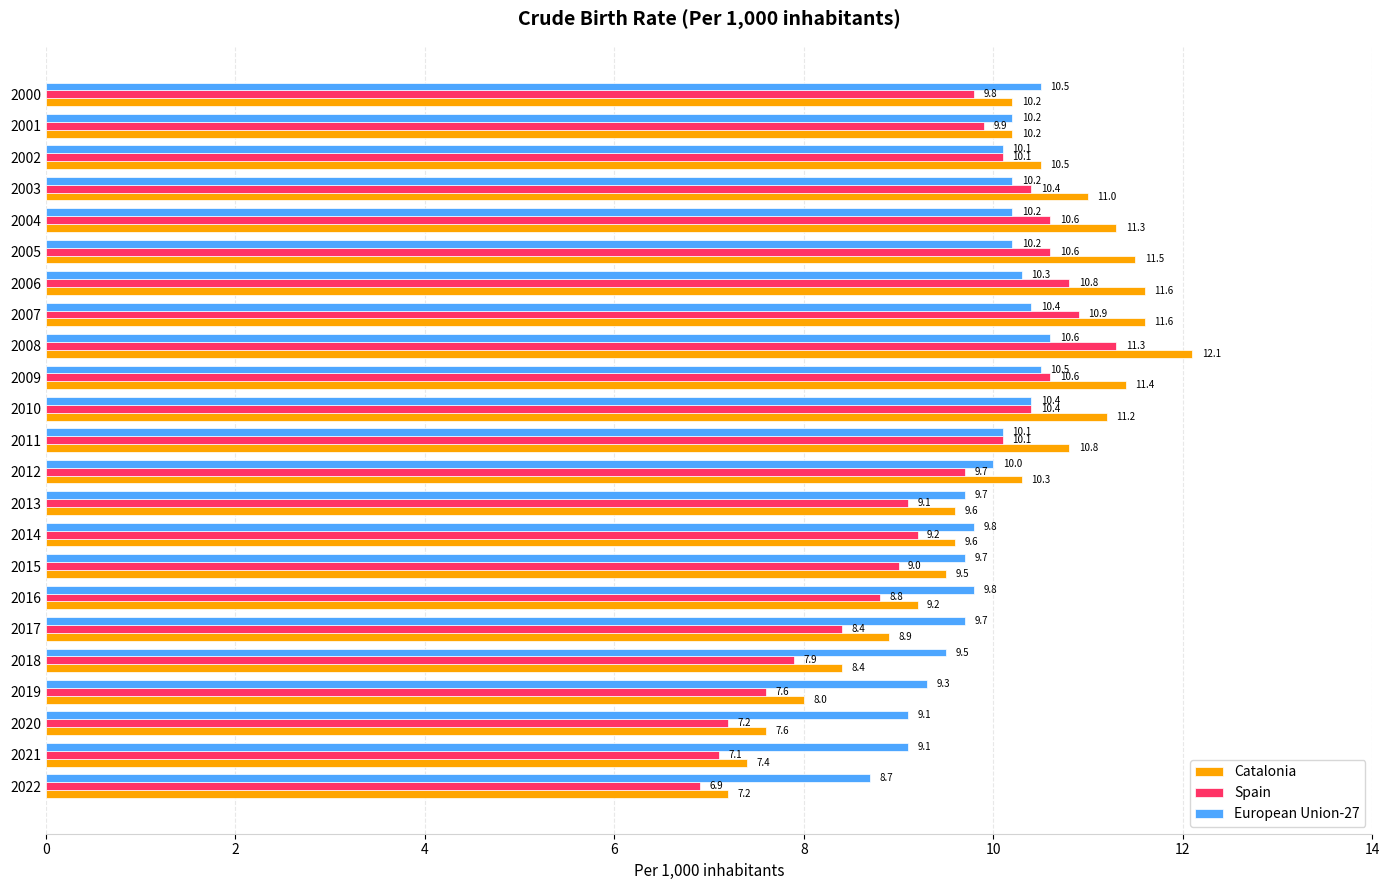

Which series has the largest range (max minus min)?

Catalonia